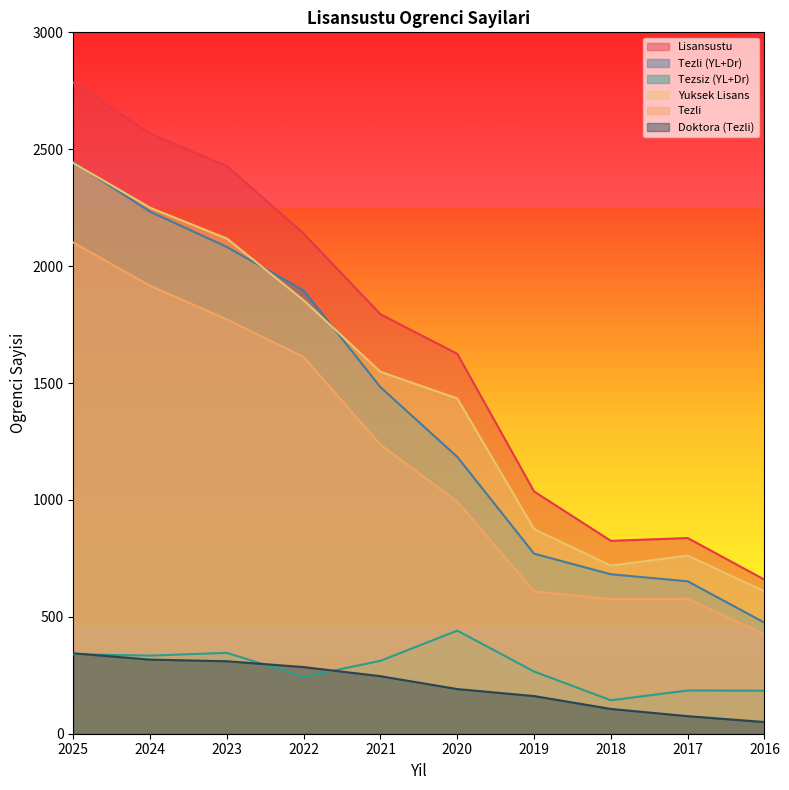

What are all the series names shown in the legend?

Lisansustu, Tezli (YL+Dr), Tezsiz (YL+Dr), Yuksek Lisans, Tezli, Doktora (Tezli)